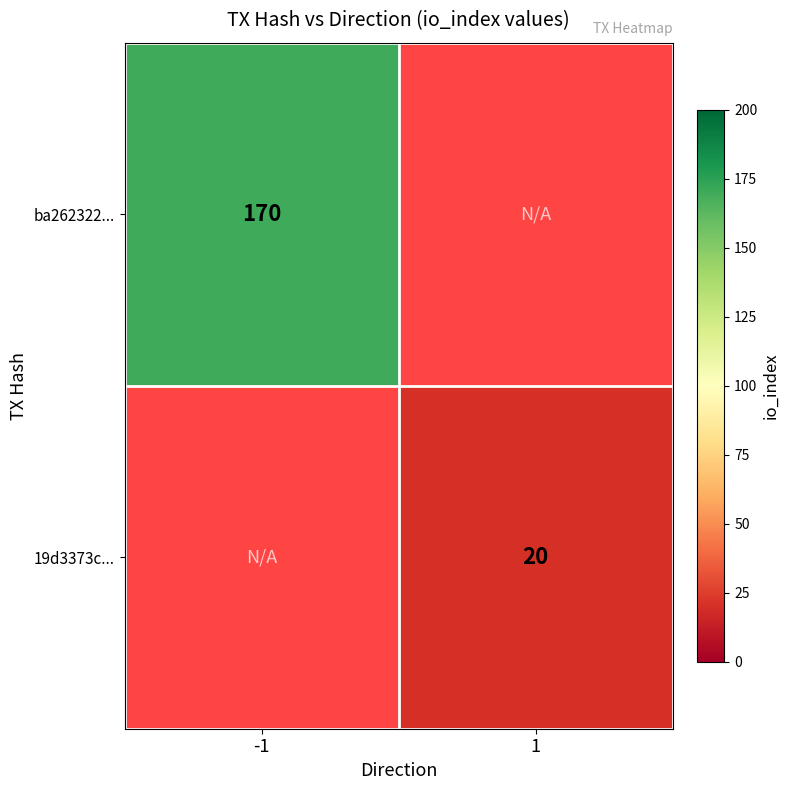

Between 1 and -1, which is larger?

-1